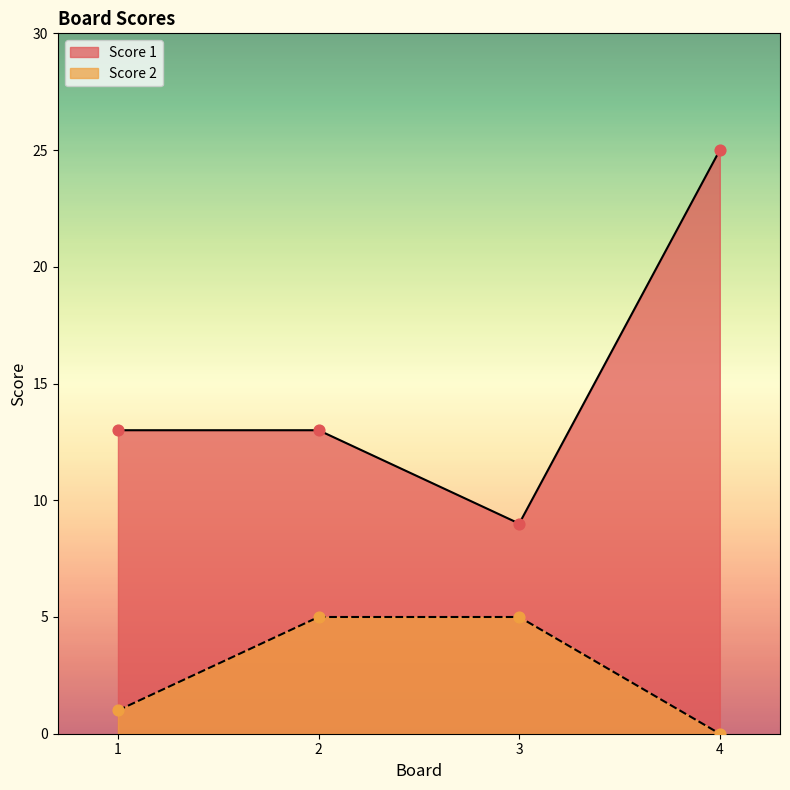

Which series has the widest spread of Y values?

Score 1